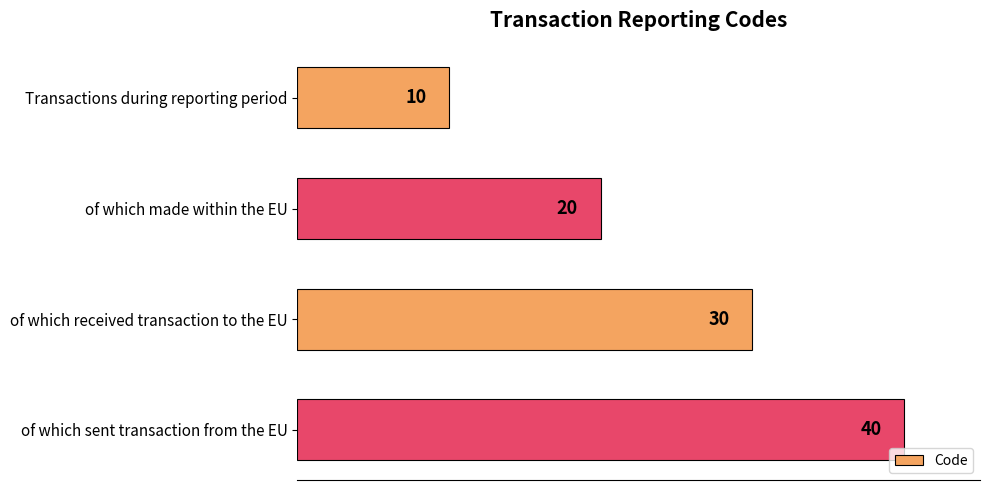

What is the difference between the second highest and second lowest values?

10